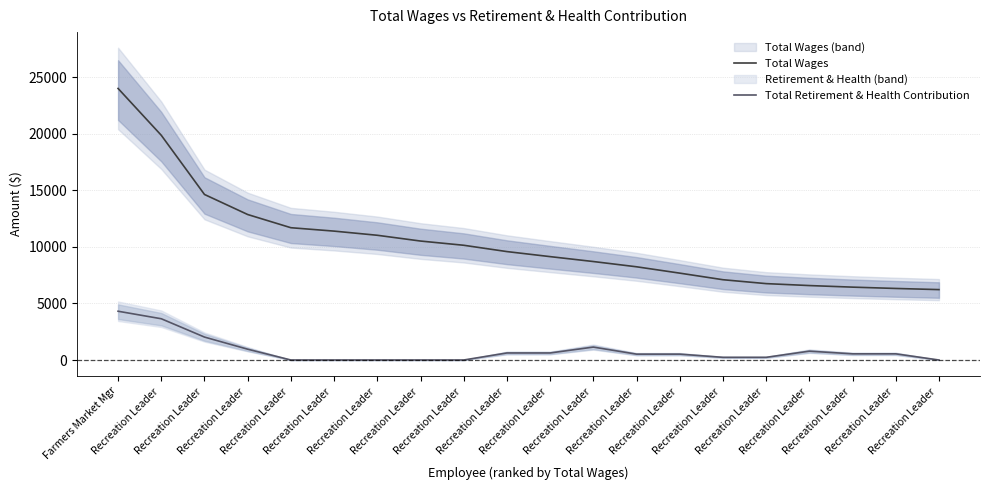

Is it true that Total Wages equals 9592.7 at Recreation Leader ?

True